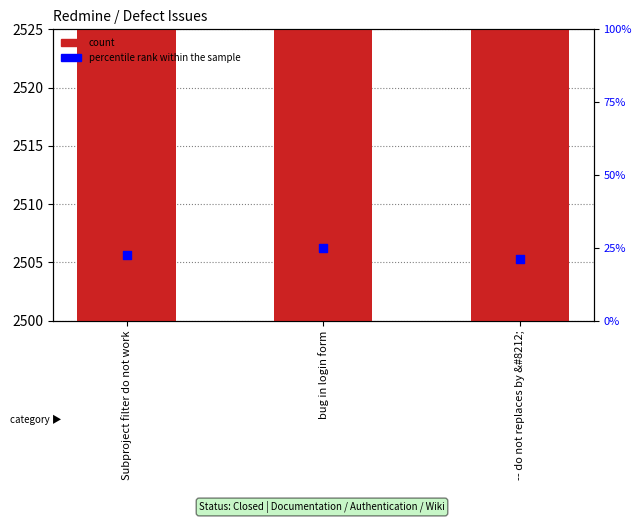

Which series reaches the minimum Y coordinate?

percentile rank within the sample